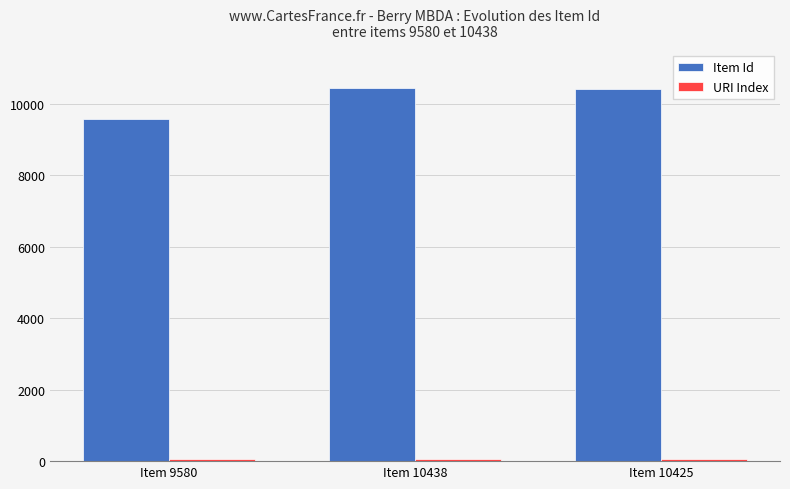

Which series has the widest spread of values?

Item Id